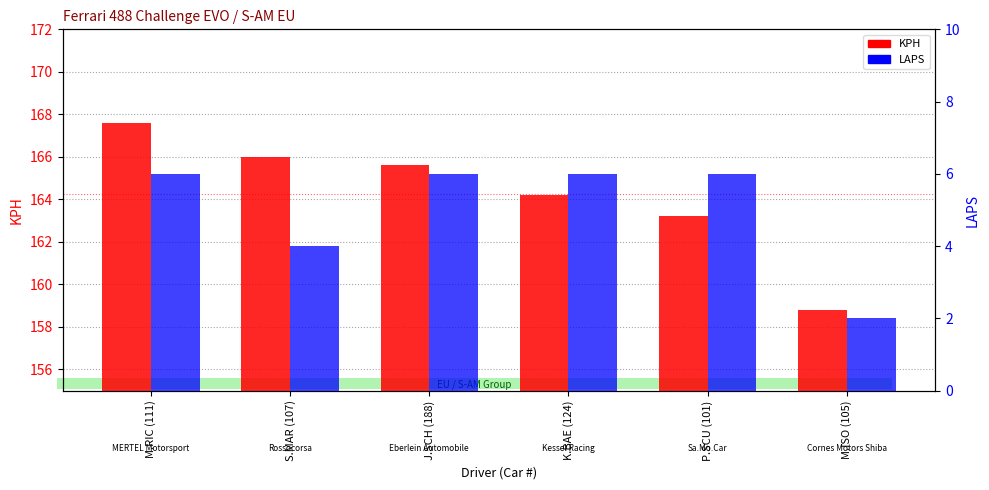

Which series has the largest total across all categories?

KPH